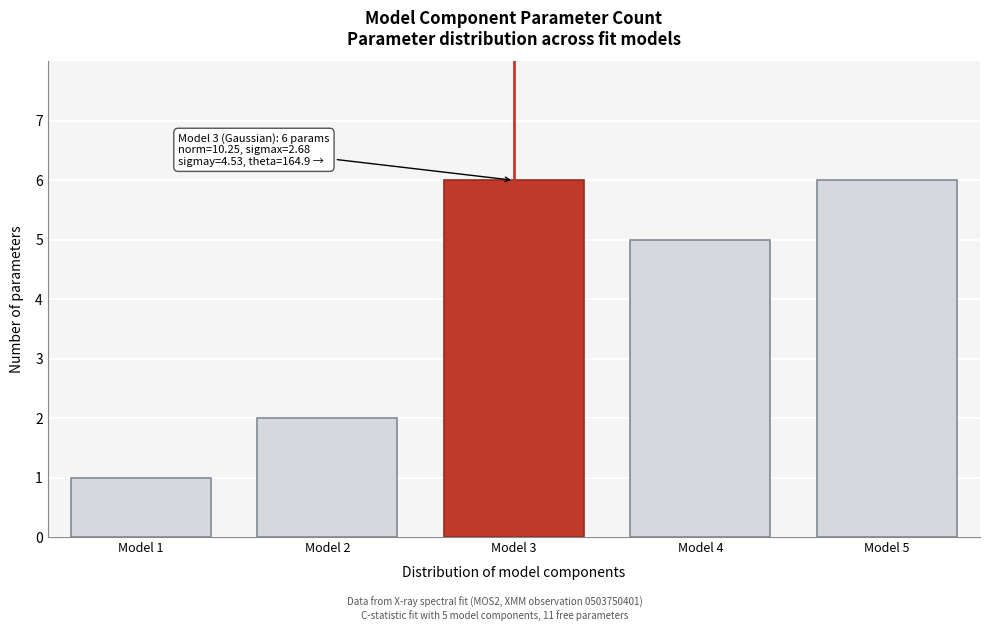

Reading left to right, extract all data points from this chart.

1	2	6	5	6